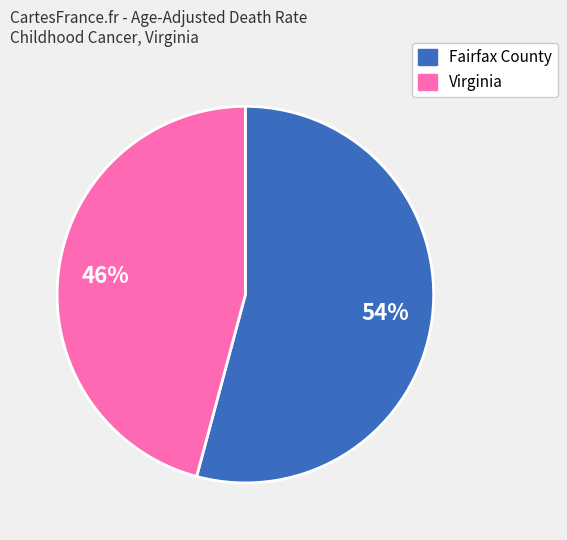

To the nearest percent, what is the average slice percentage?

50%